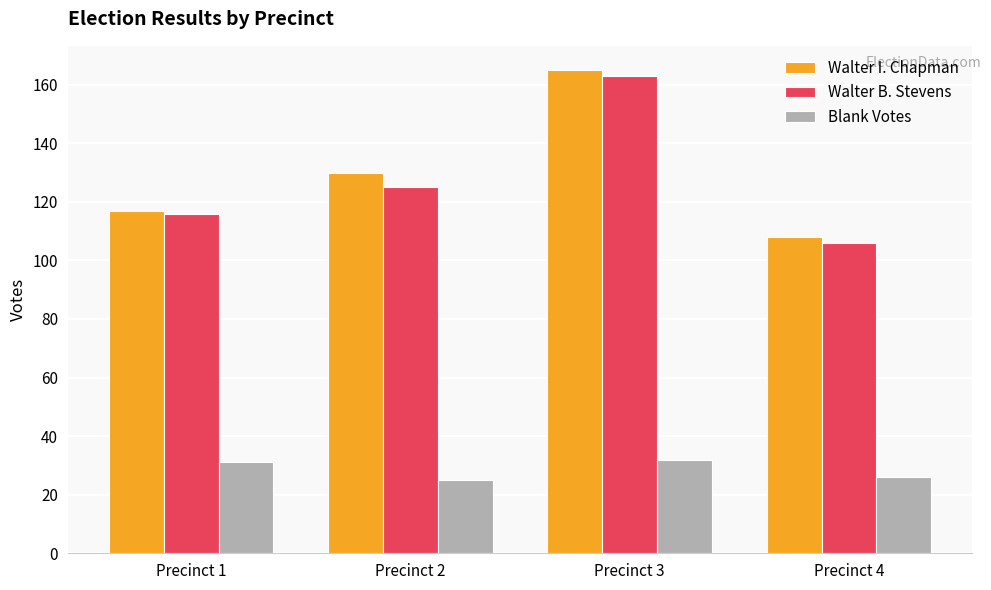

Reading left to right, what are all the values shown in this chart?

Walter I. Chapman: 117	130	165	108
Walter B. Stevens: 116	125	163	106
Blank Votes: 31	25	32	26